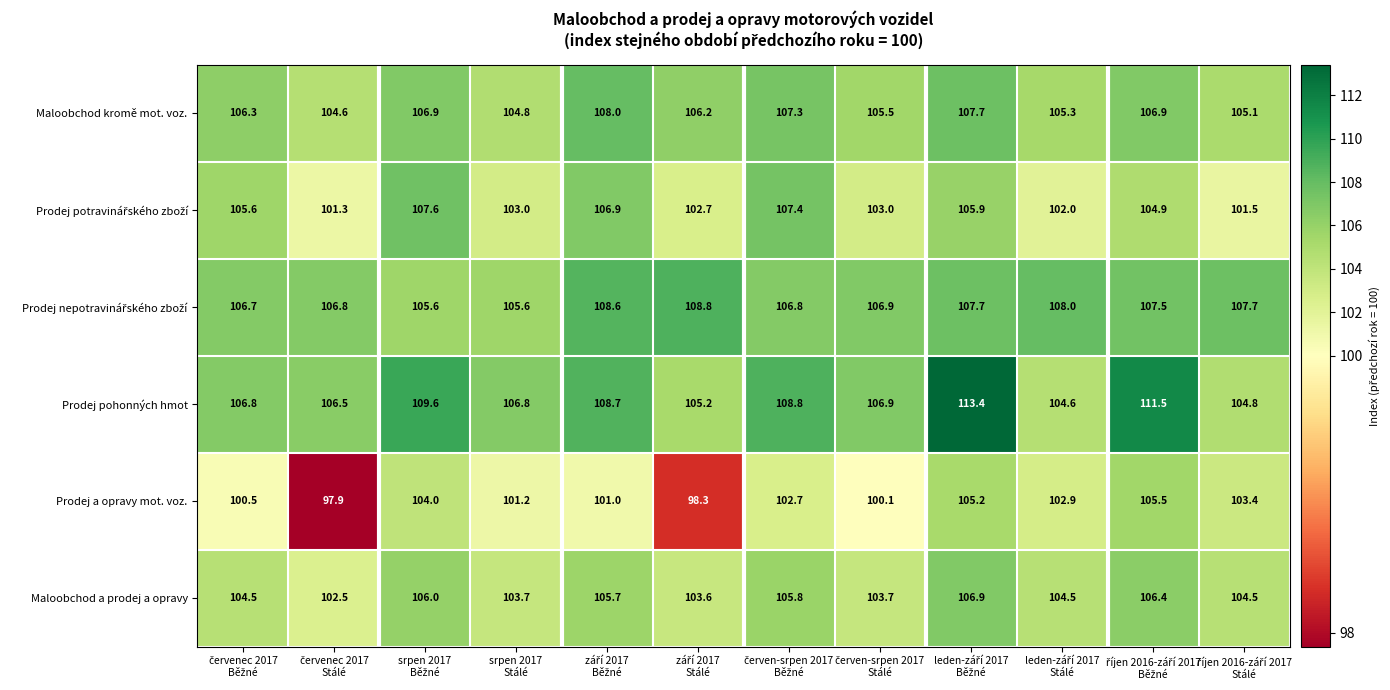

What is the difference between the second highest and second lowest values in the Prodej pohonných hmot series?

6.7